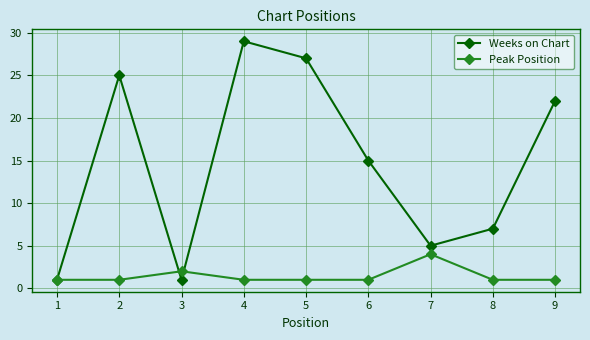

In Weeks on Chart, how many points are lower than both neighbors (excluding endpoints)?

2